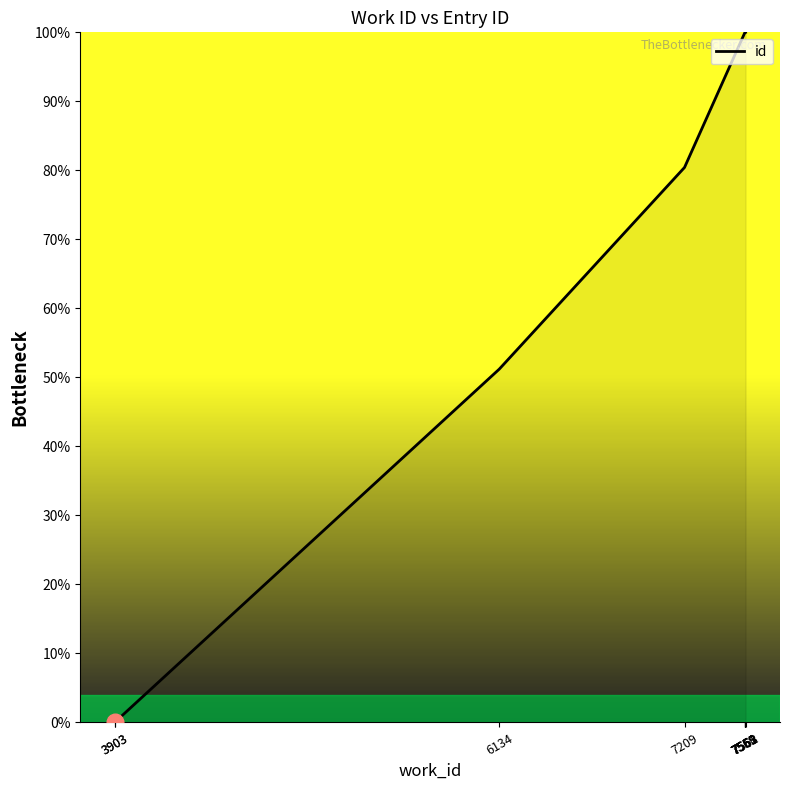

Reading left to right, extract all data points from this chart.

0.0	0.0	51.2	80.4	100.0	100.0	100.0	100.0	100.0	100.0